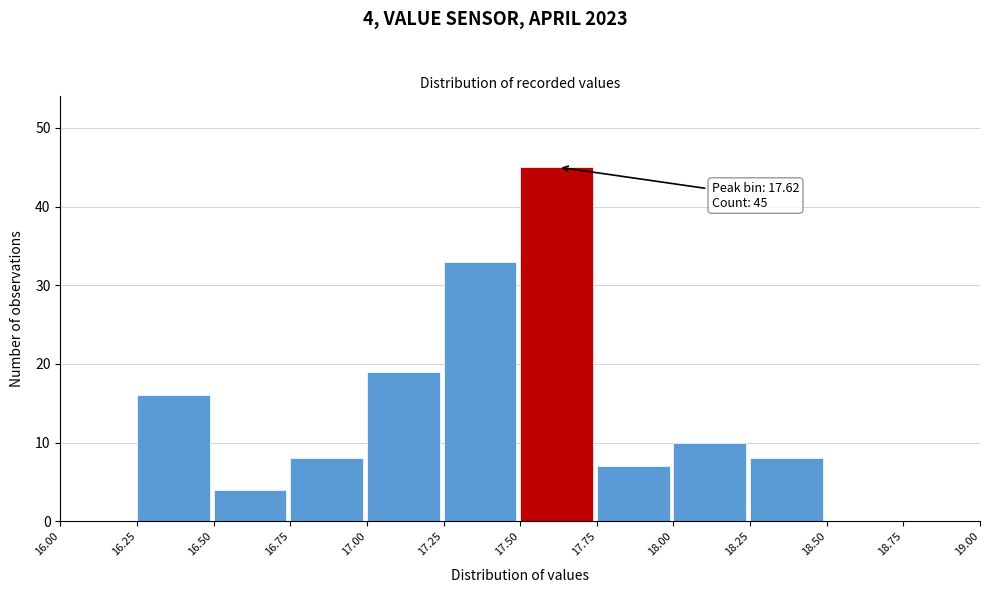

Which range on the x-axis has the tallest bar?

17.50 to 17.75